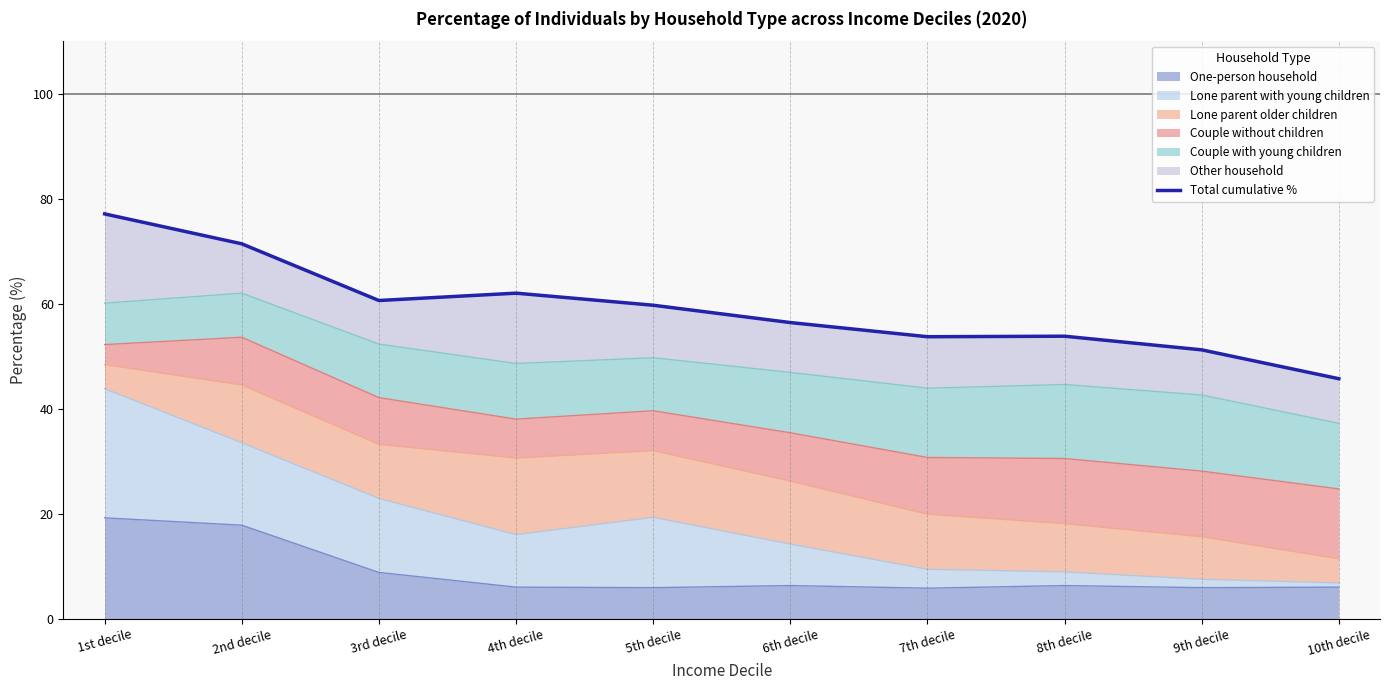

Reading right to left, transcribe all the data shown in this chart.

10th decile=45.7	9th decile=51.2	8th decile=53.8	7th decile=53.7	6th decile=56.4	5th decile=59.7	4th decile=62.0	3rd decile=60.6	2nd decile=71.4	1st decile=77.1